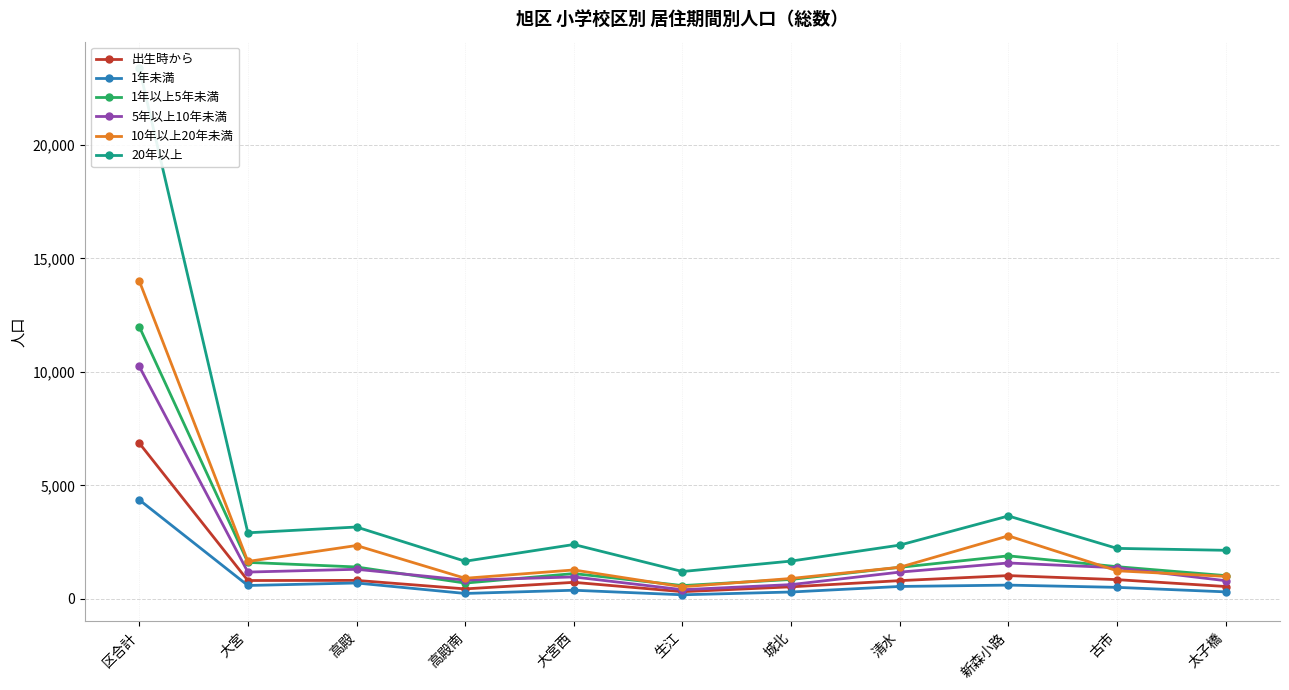

At which category does the chart reach its minimum across all series?

生江